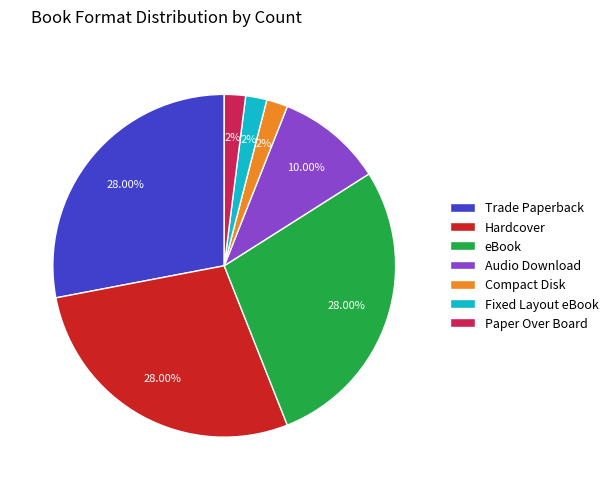

What percentage is the Compact Disk slice, to the nearest percent?

2%